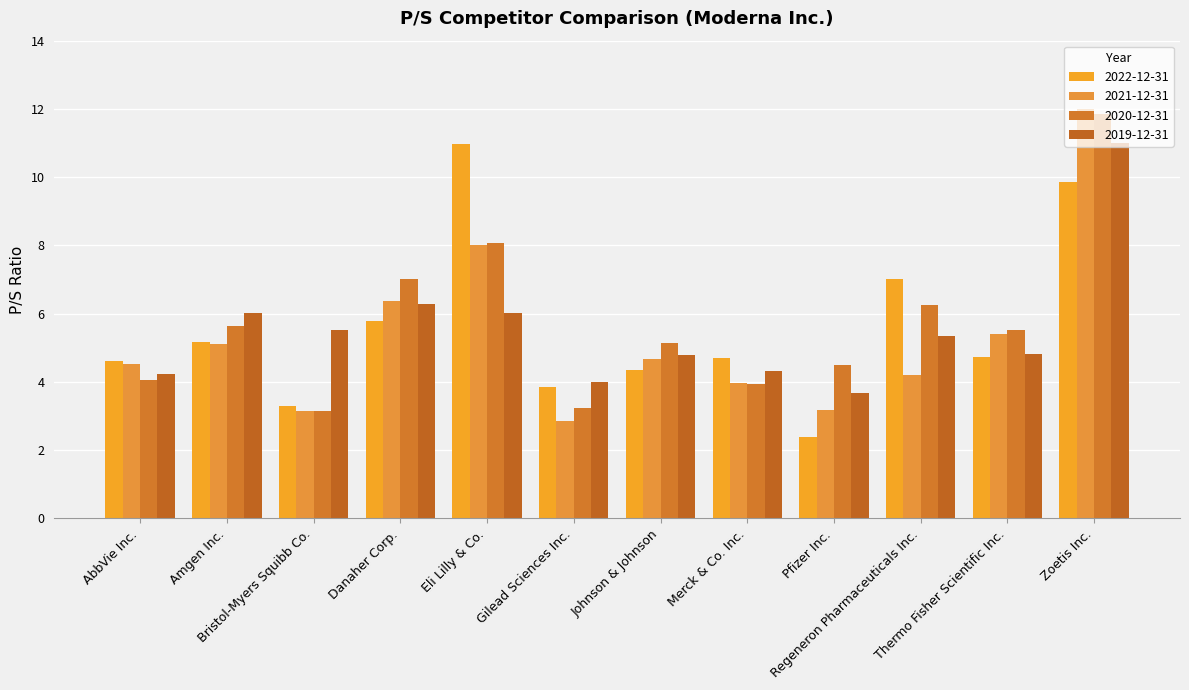

The value of 2022-12-31 at Amgen Inc. is 5.2. True or false?

True